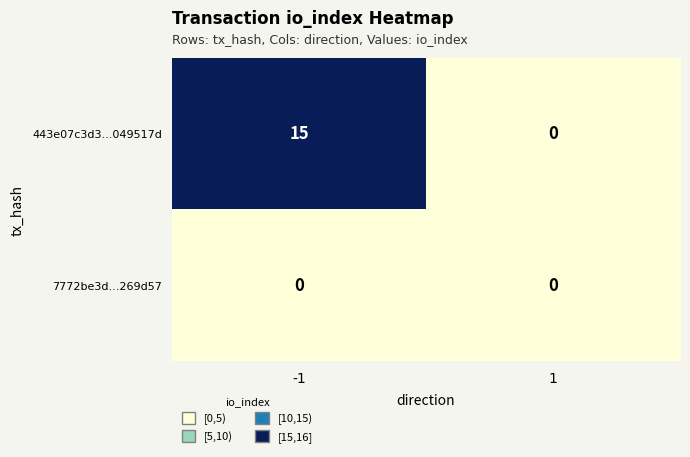

Rank the series by their average value, from highest to lowest.

443e07c3d3...049517d, 7772be3d...269d57